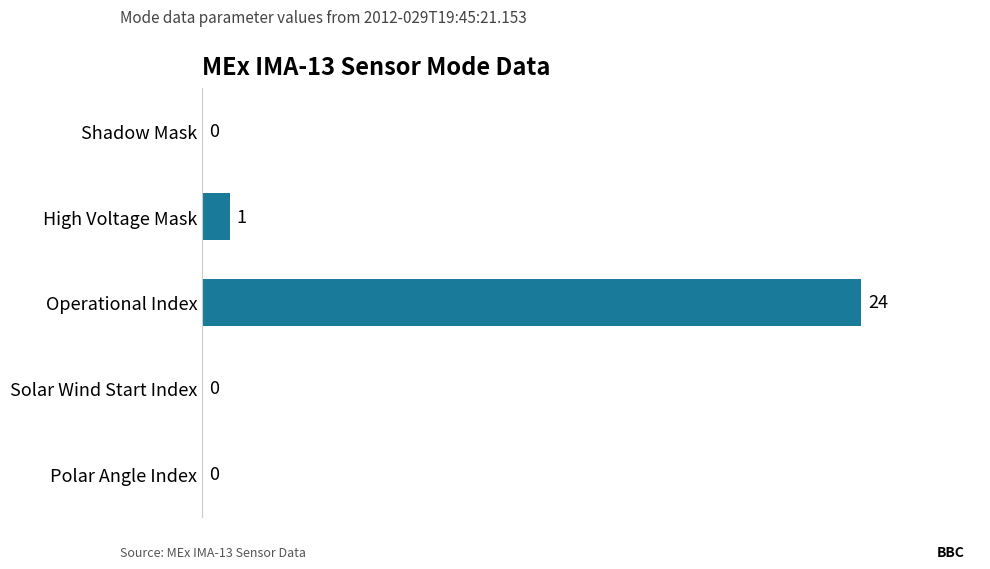

Which has a higher value, High Voltage Mask or Polar Angle Index?

High Voltage Mask